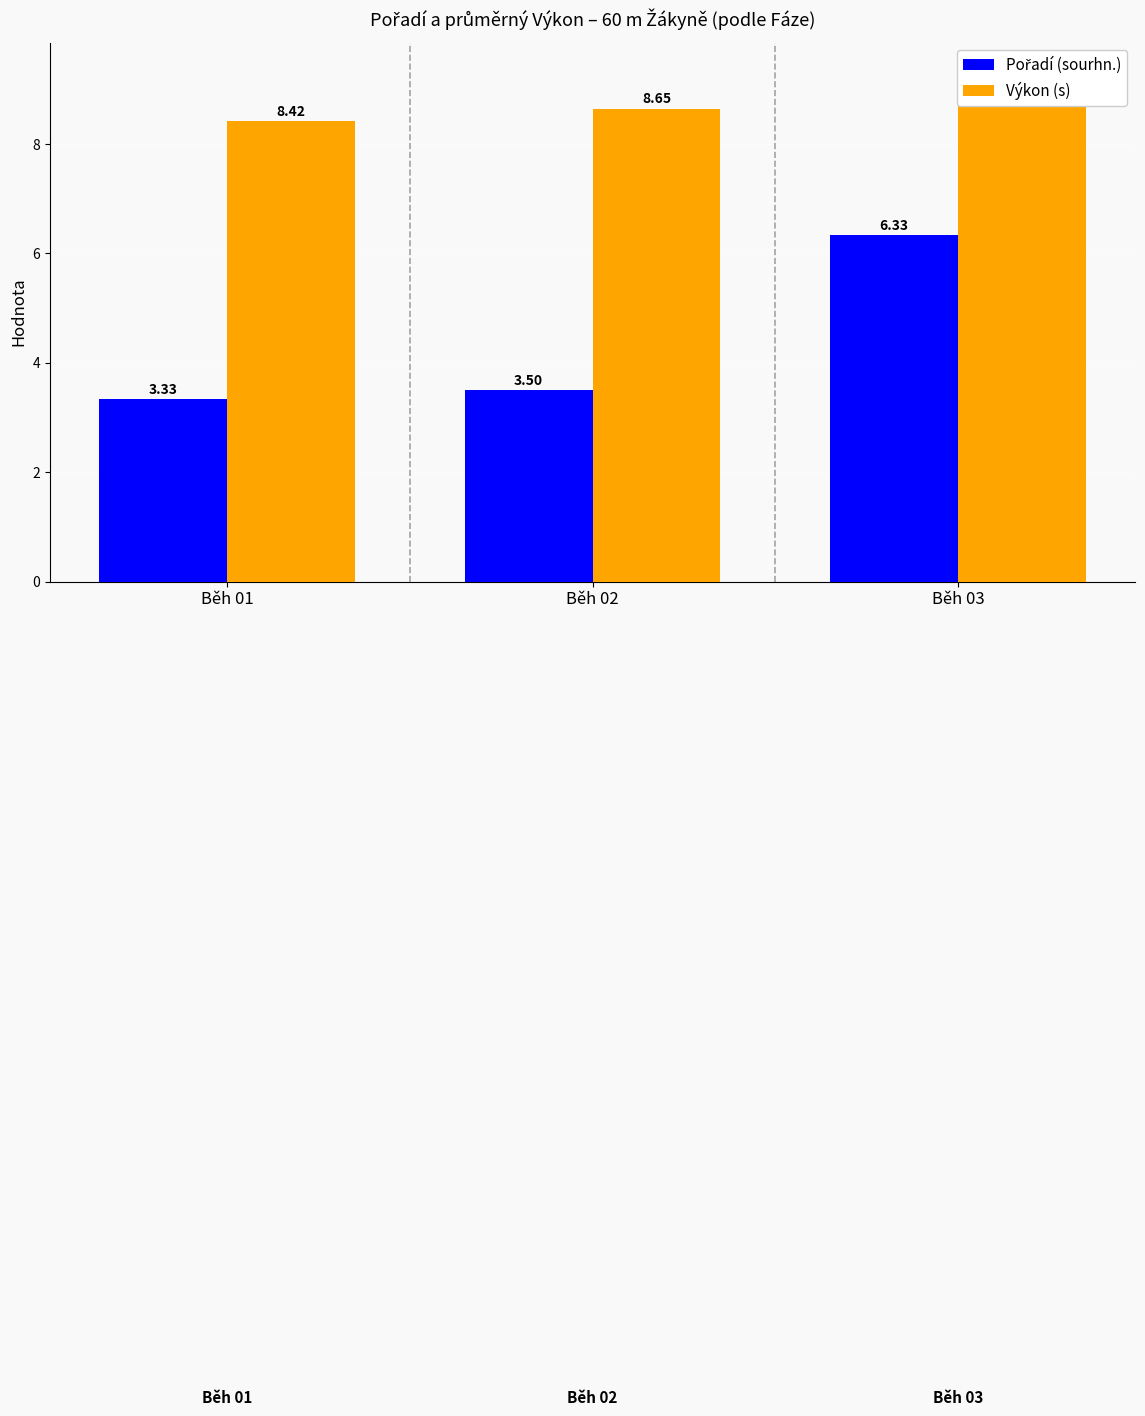

What are all the series names shown in the legend?

Pořadí (sourhn.), Výkon (s)